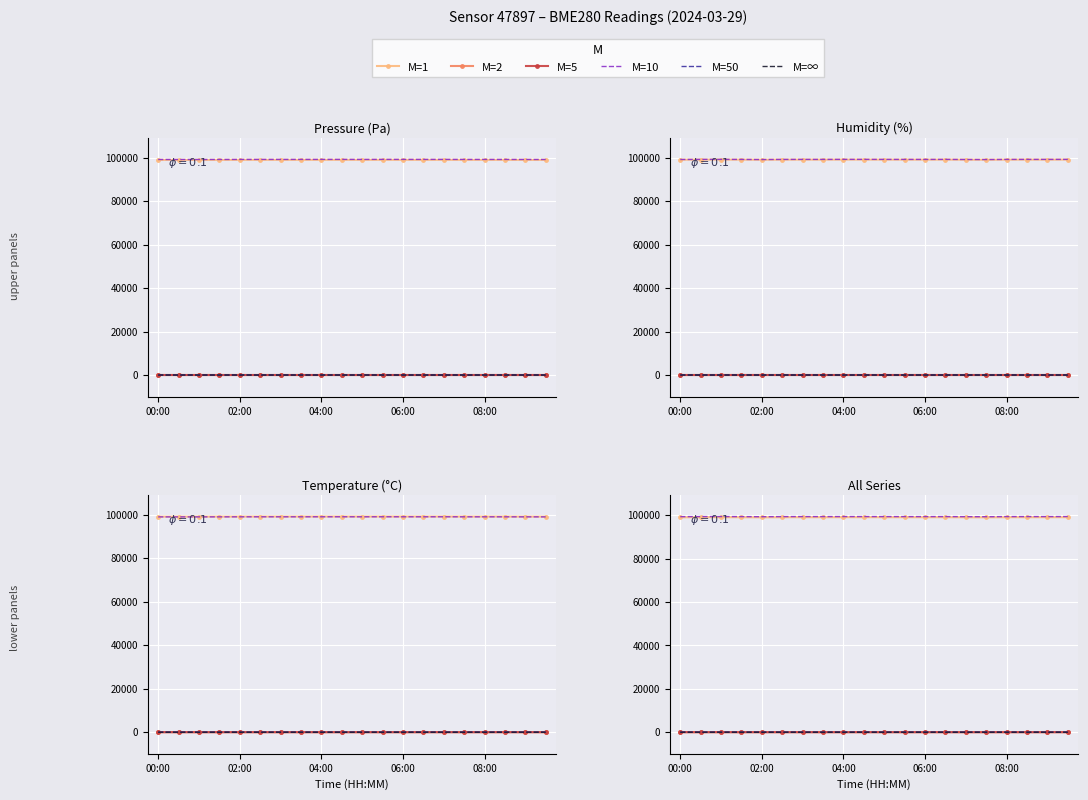

Read the M=10 value at 06:00.

99335.1